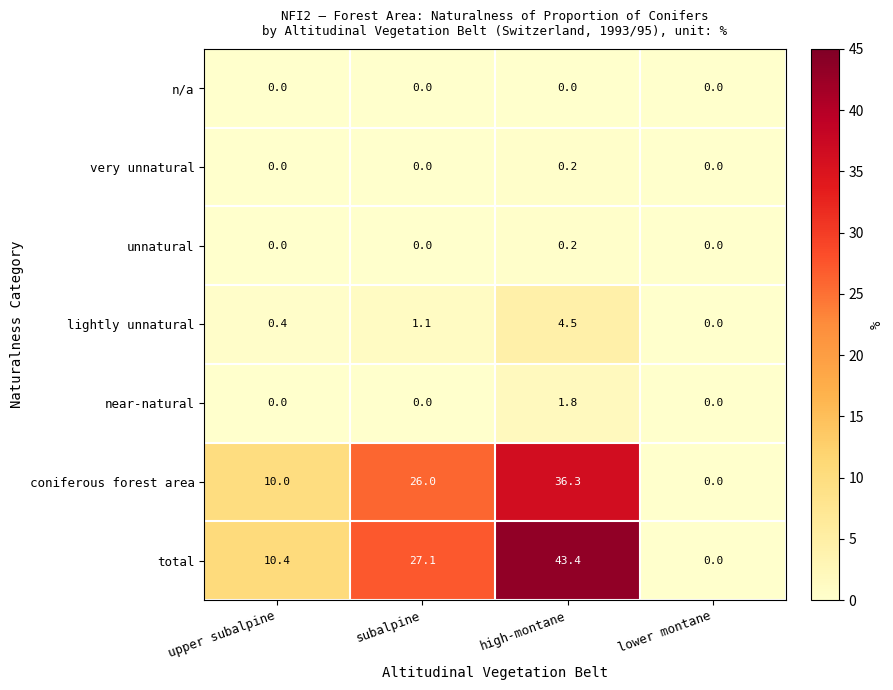

Reading left to right, transcribe all the data shown in this chart.

n/a: 0.0	0.0	0.0	0.0
very unnatural: 0.0	0.0	0.2	0.0
unnatural: 0.0	0.0	0.2	0.0
lightly unnatural: 0.4	1.1	4.5	0.0
near-natural: 0.0	0.0	1.8	0.0
coniferous forest area: 10.0	26.0	36.3	0.0
total: 10.4	27.1	43.4	0.0